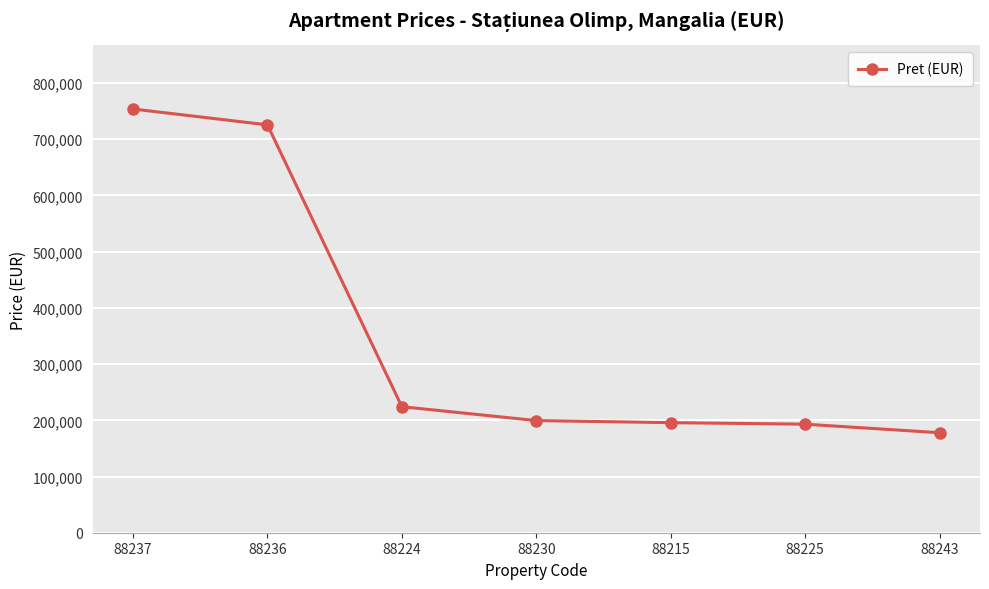

The value at 88237 is 753800. True or false?

True